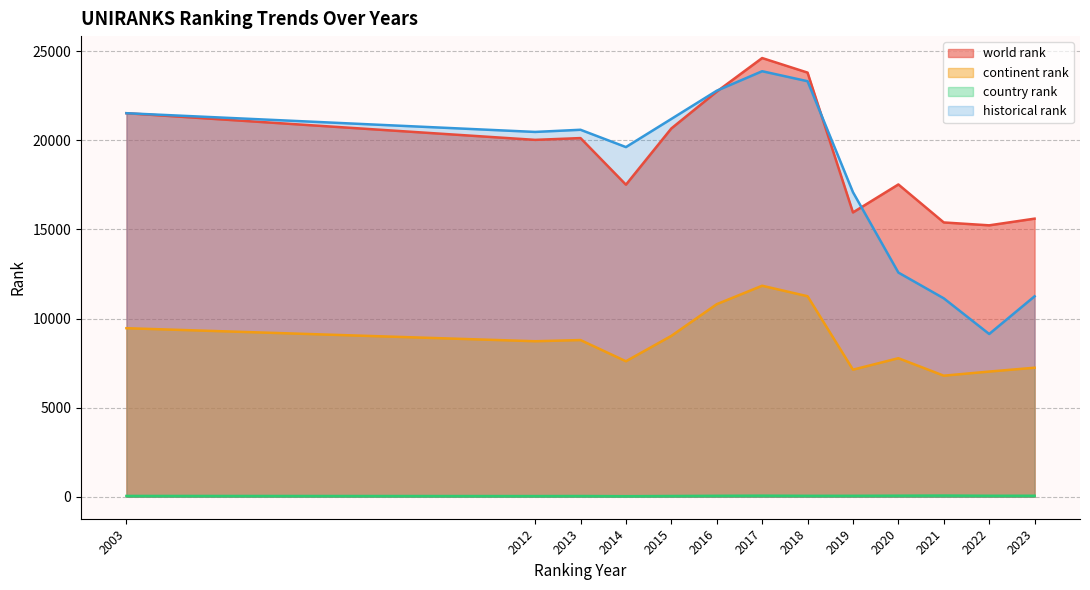

Which category has the lowest value in the country rank series?

2014